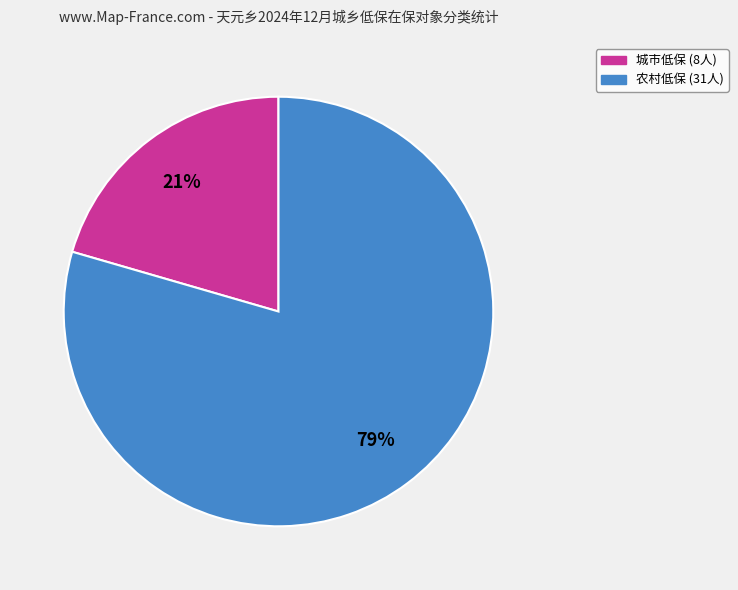

Which slice represents more than half of the pie?

农村低保